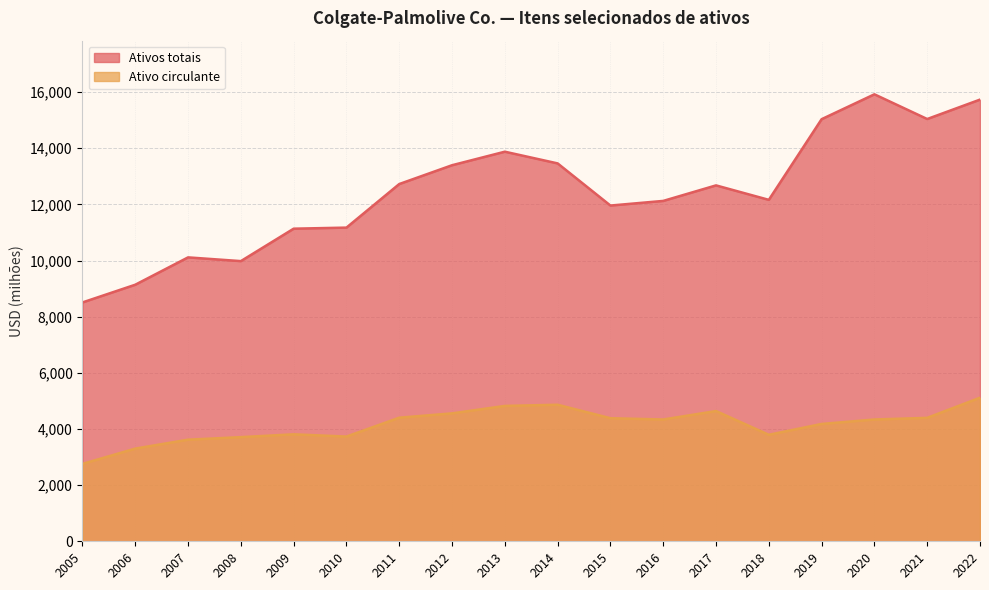

How many data points in Ativo circulante are less than 4338?

8